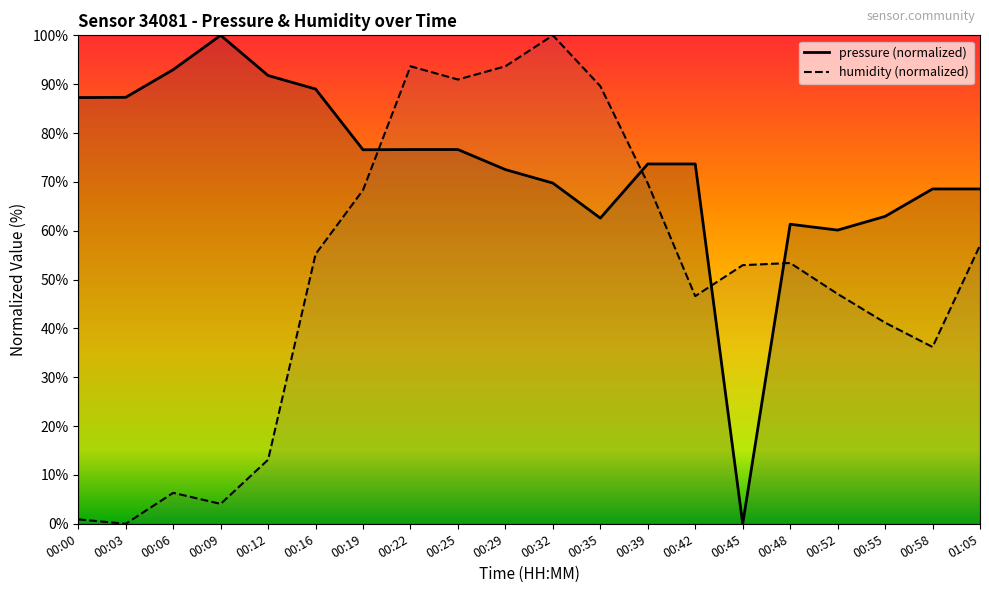

What is the greatest value displayed?

100.0